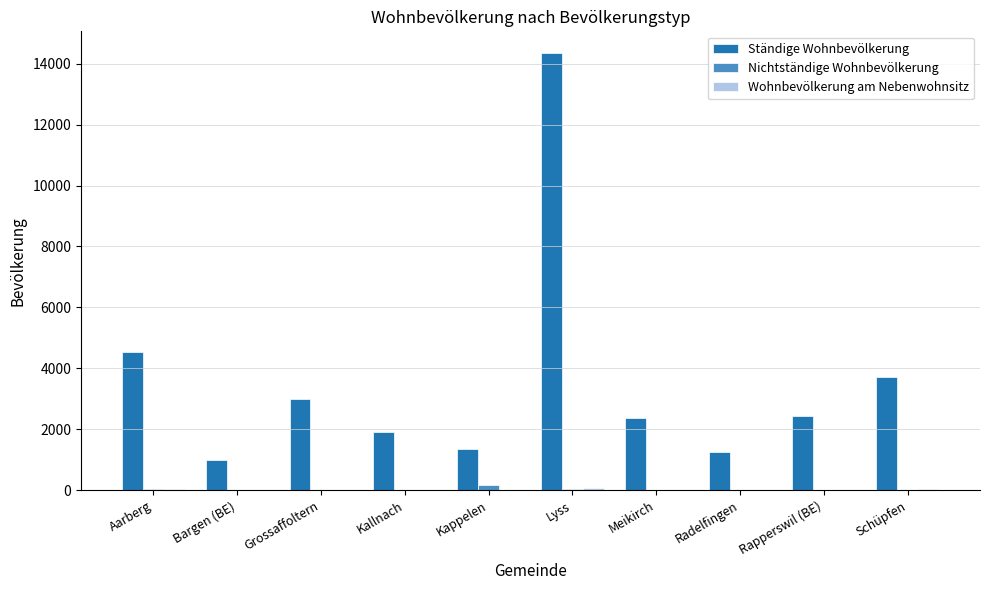

What is the maximum value shown in the chart?

14341